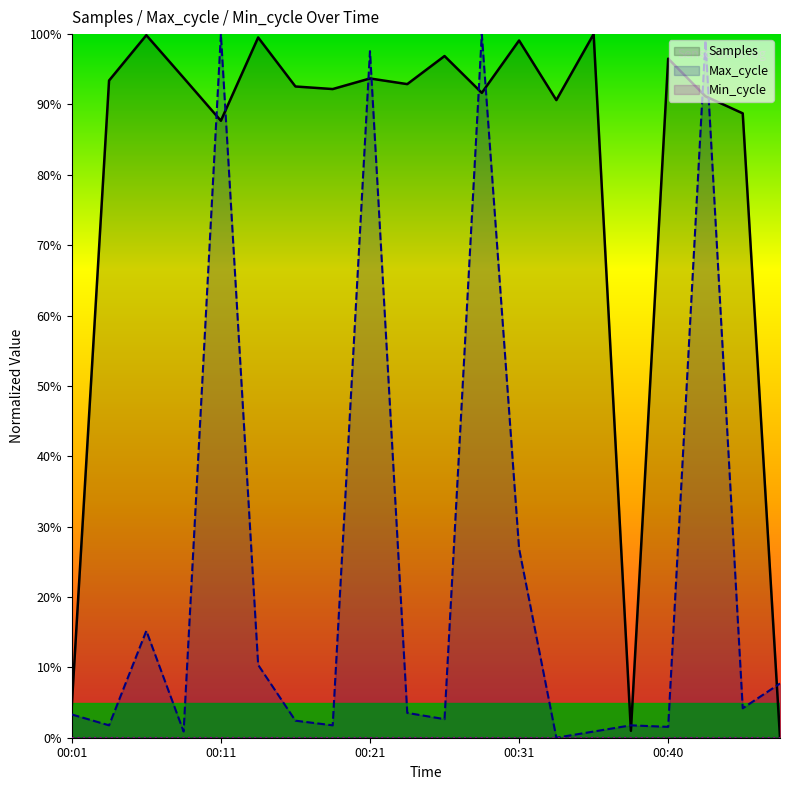

List the series in order of their peak value, lowest first.

Min_cycle, Samples, Max_cycle